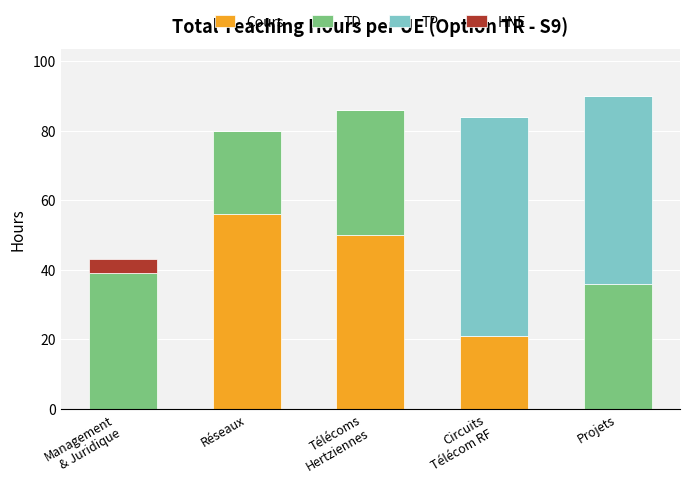

What is the sum of all Cours values?

127